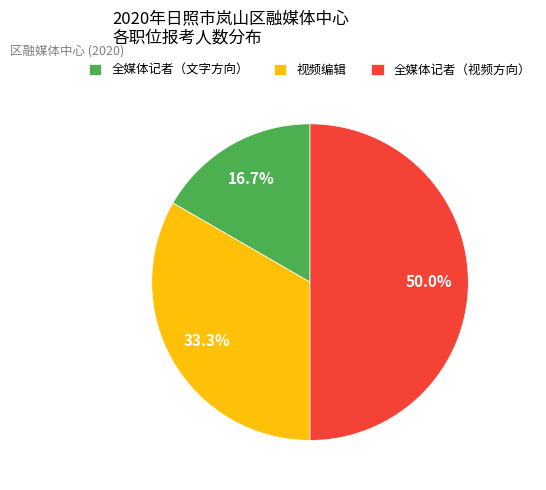

Approximately how many times larger is the value at 全媒体记者（文字方向） compared to 全媒体记者（视频方向）?

0.3